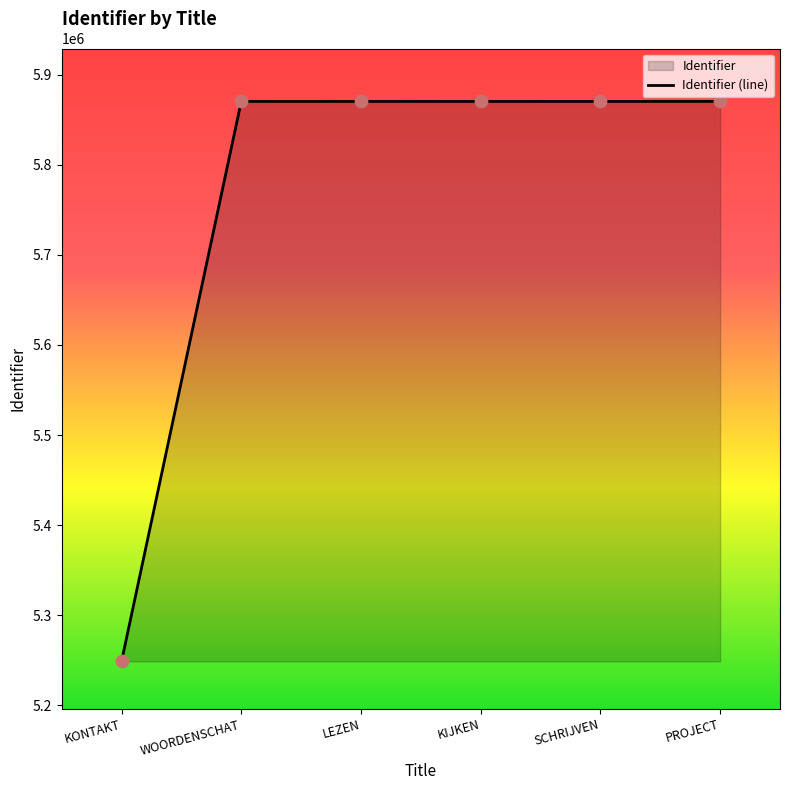

What is the ratio of the value at LEZEN to the value at PROJECT?

1.0